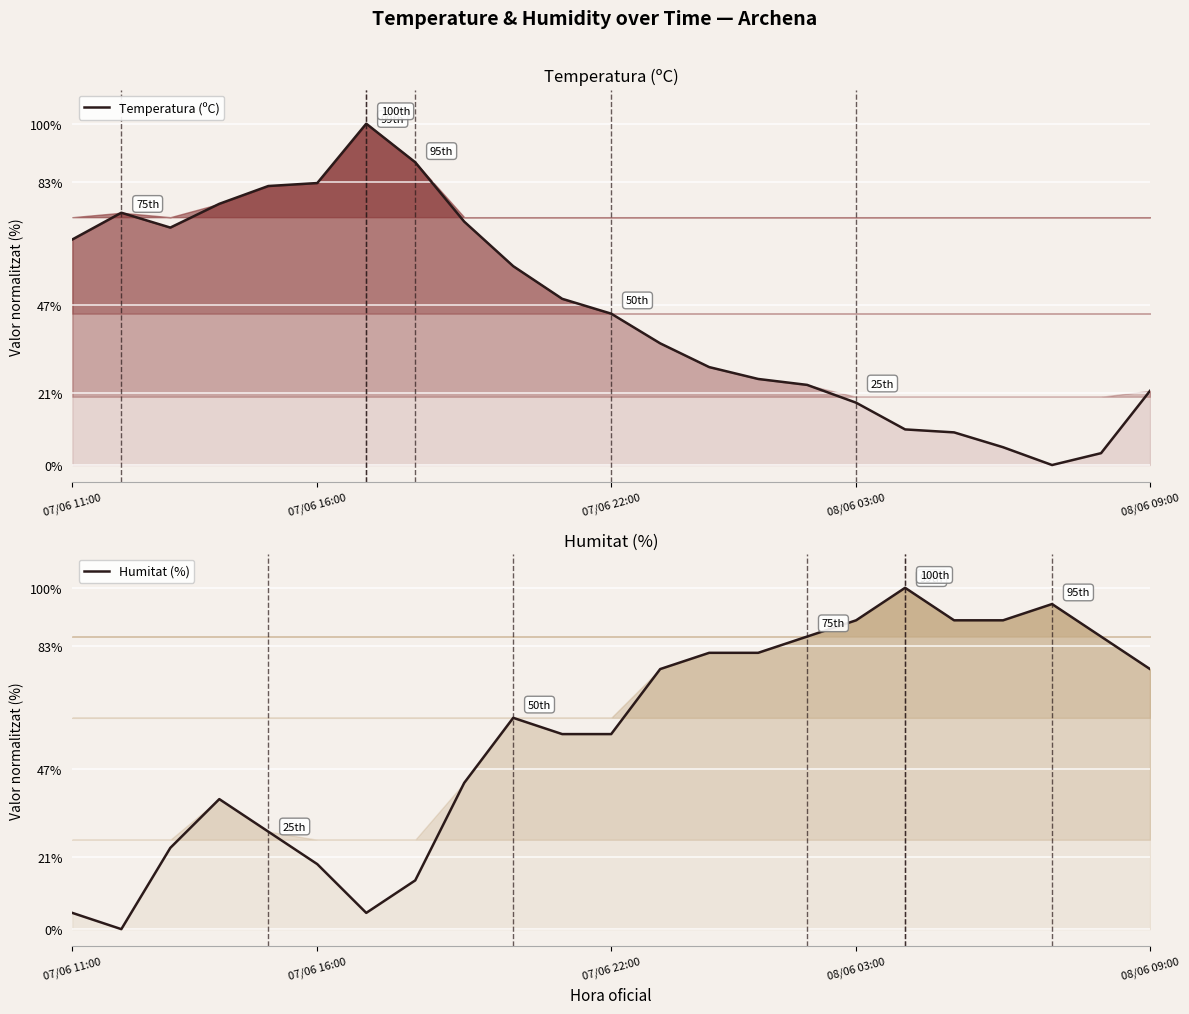

How many lines are shown in the chart?

2